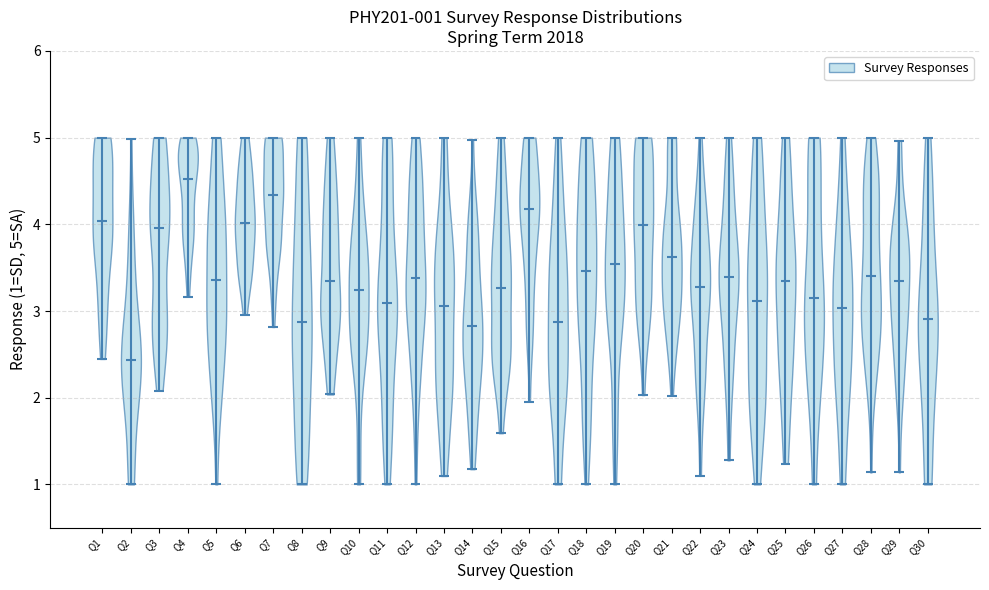

Which violin has the highest median line?

Q4